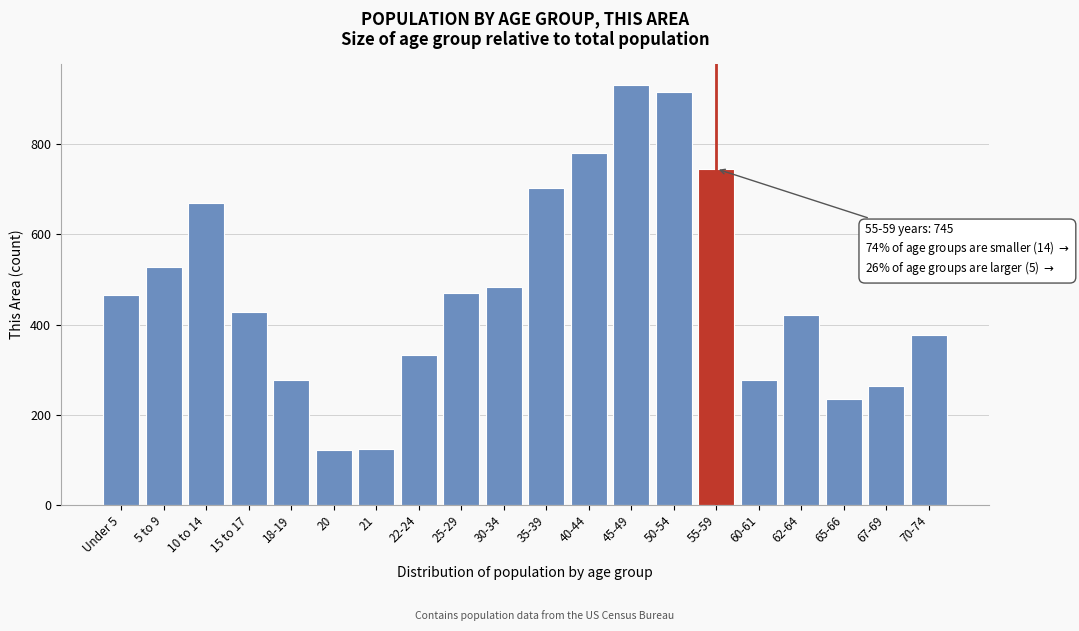

The value at 67-69 is 264. True or false?

True